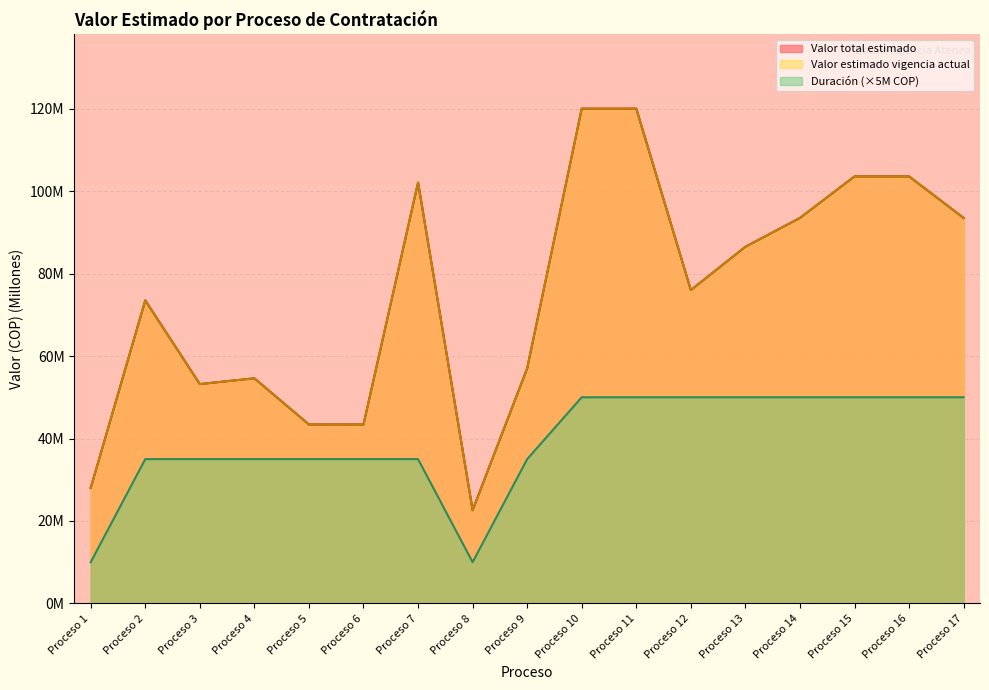

List the series in order of their peak value, highest first.

Valor total estimado, Valor estimado vigencia actual, Duración (número)